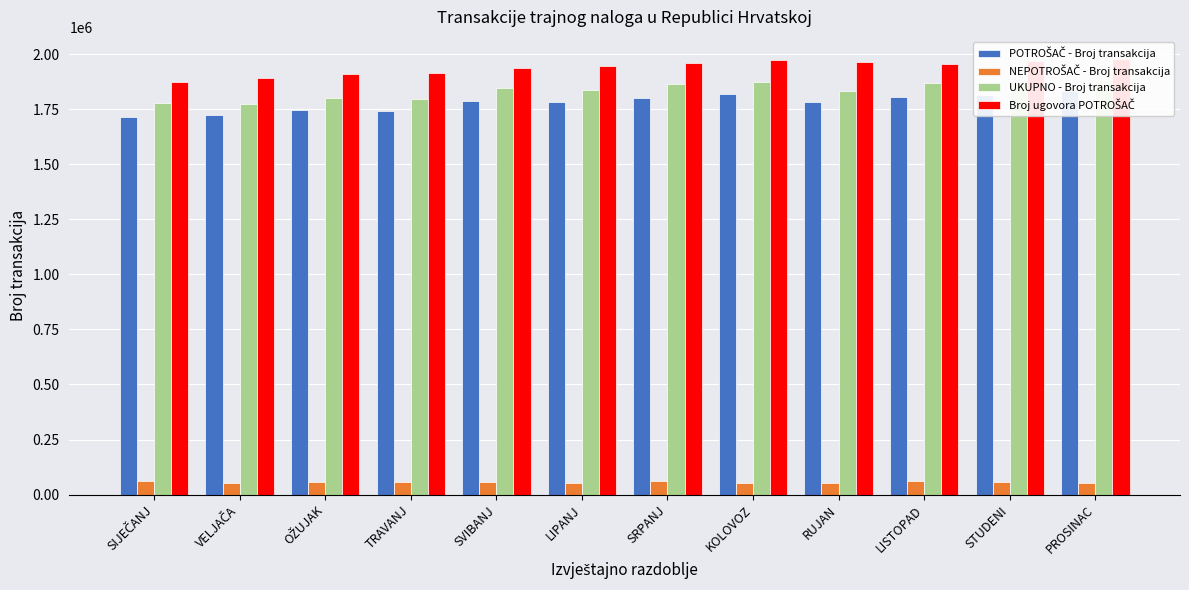

True or false: NEPOTROŠAČ - Broj transakcija has a value of 55508 at TRAVANJ.

True